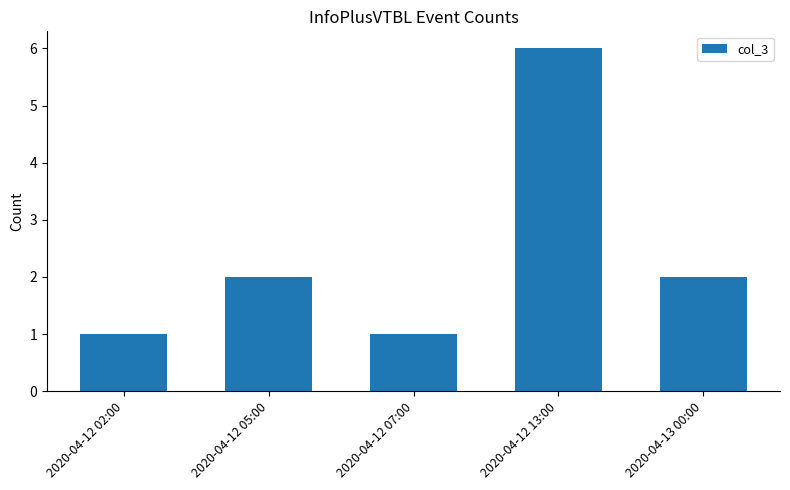

What is the smallest value displayed?

1